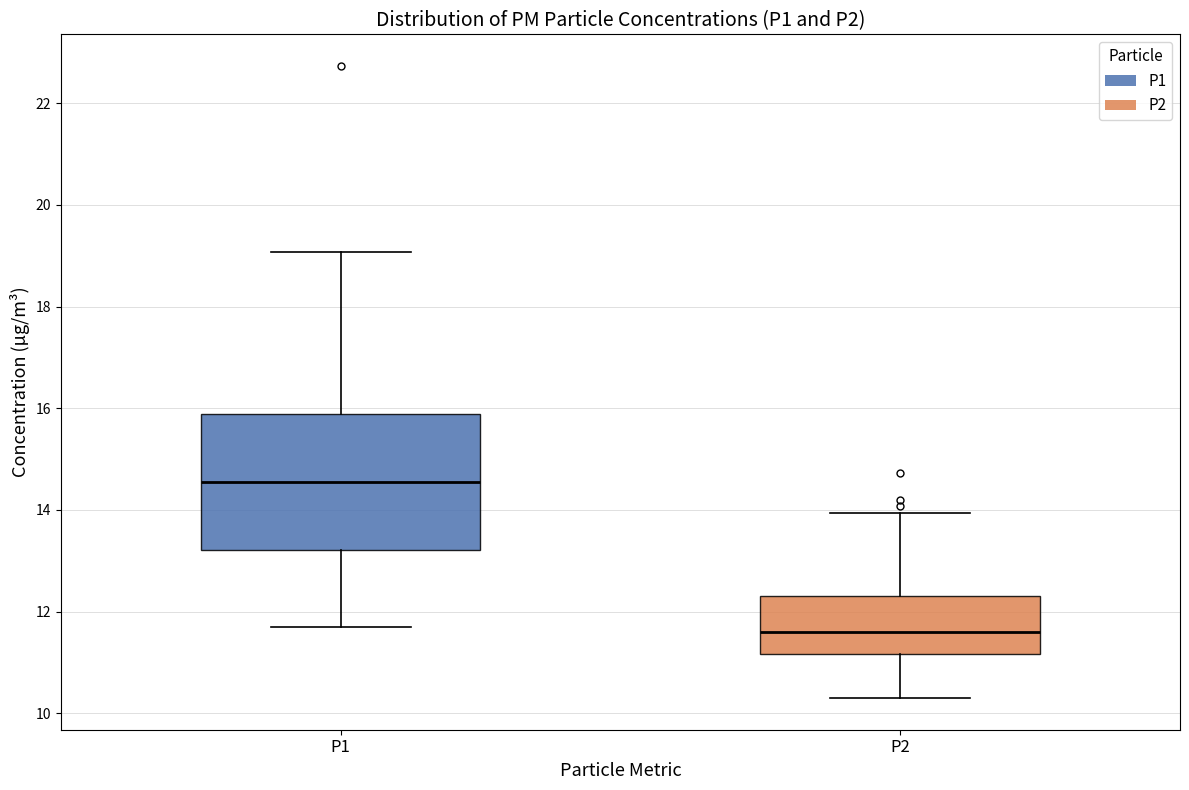

Where does the upper whisker of the box for P1 end on the y-axis? The values are not printed on the chart, so give them approximately, as read against the axis.

19.0